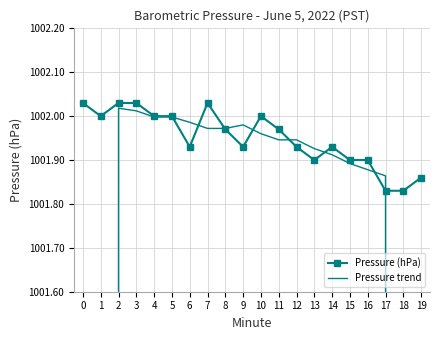

At which label does Pressure trend first exceed 1001?

2